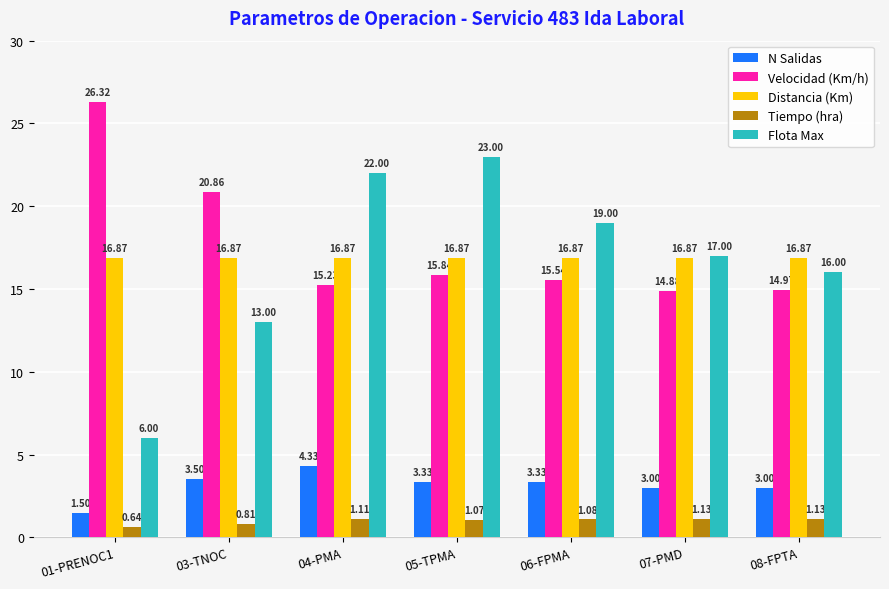

Between 05-TPMA and 07-PMD, which series saw the biggest shift?

Flota Max